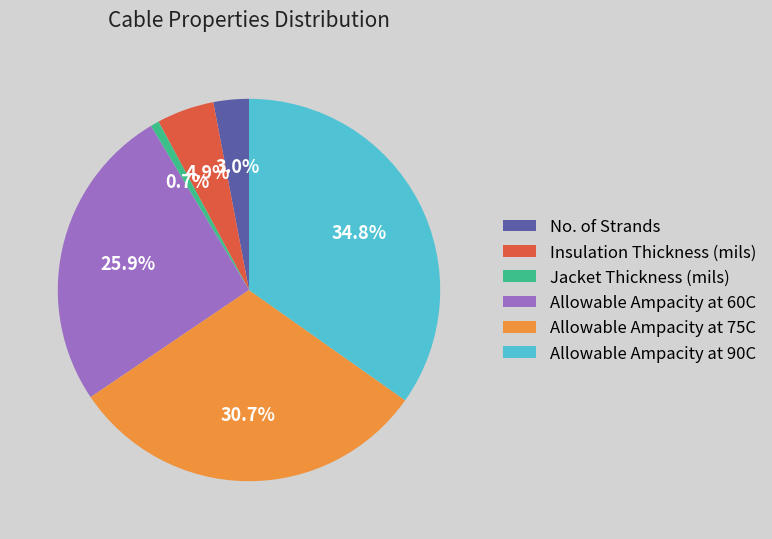

How many segments does this pie chart have?

6